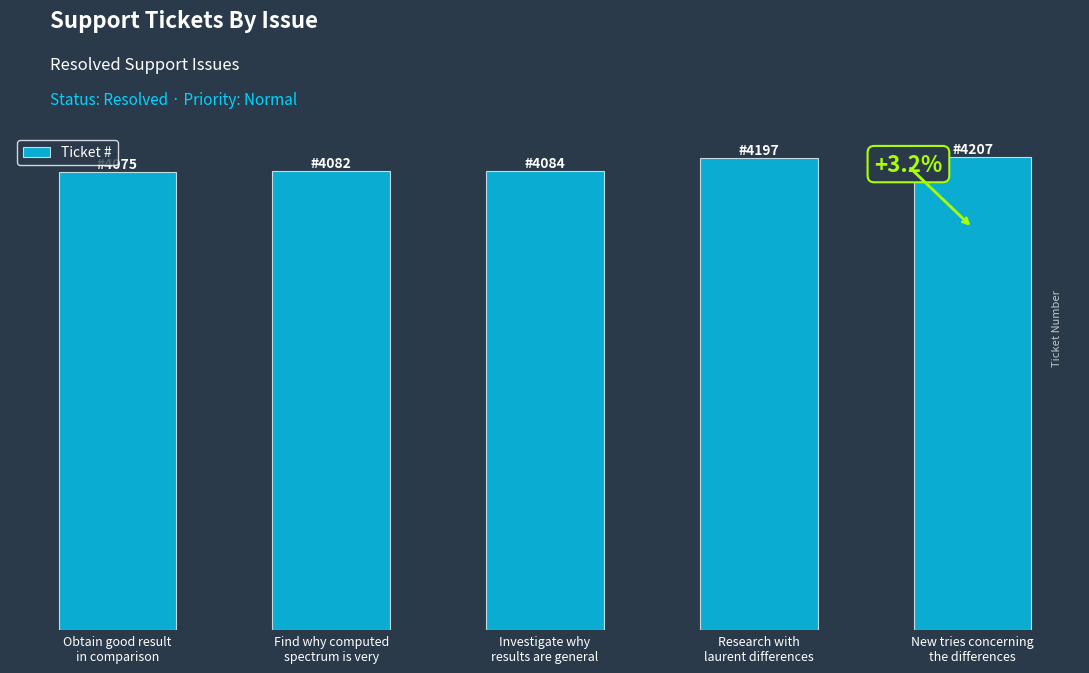

What is the sum of all values?

20645